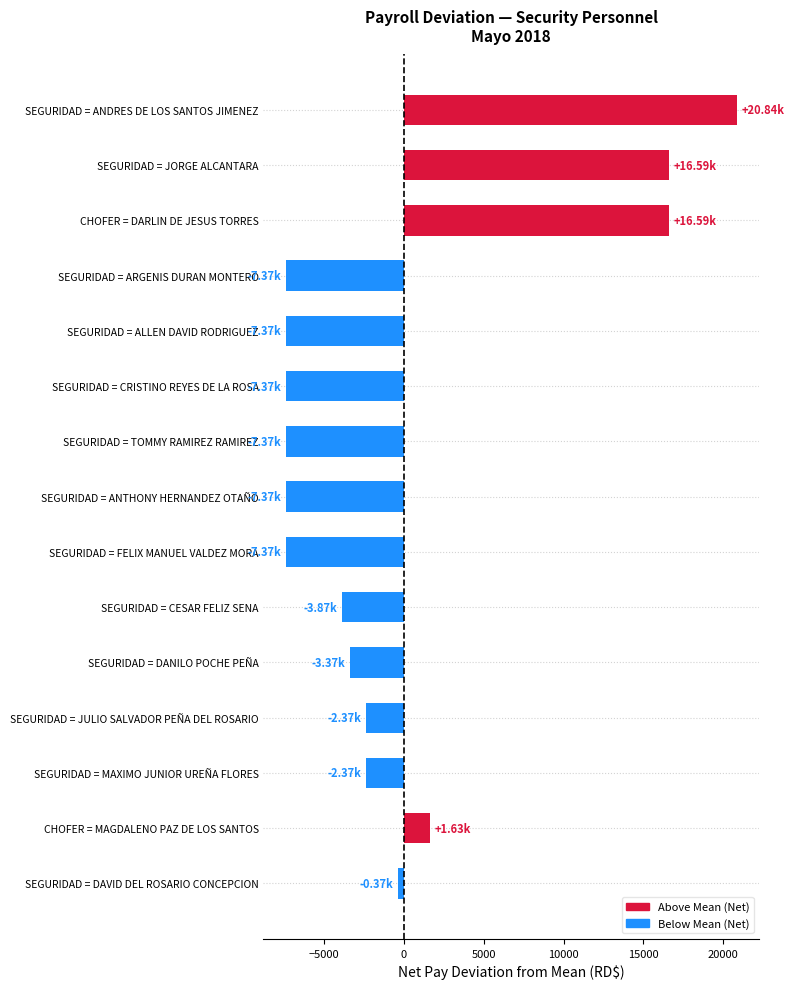

At which category does the chart reach its peak across all series?

SEGURIDAD = ANDRES DE LOS SANTOS JIMENEZ